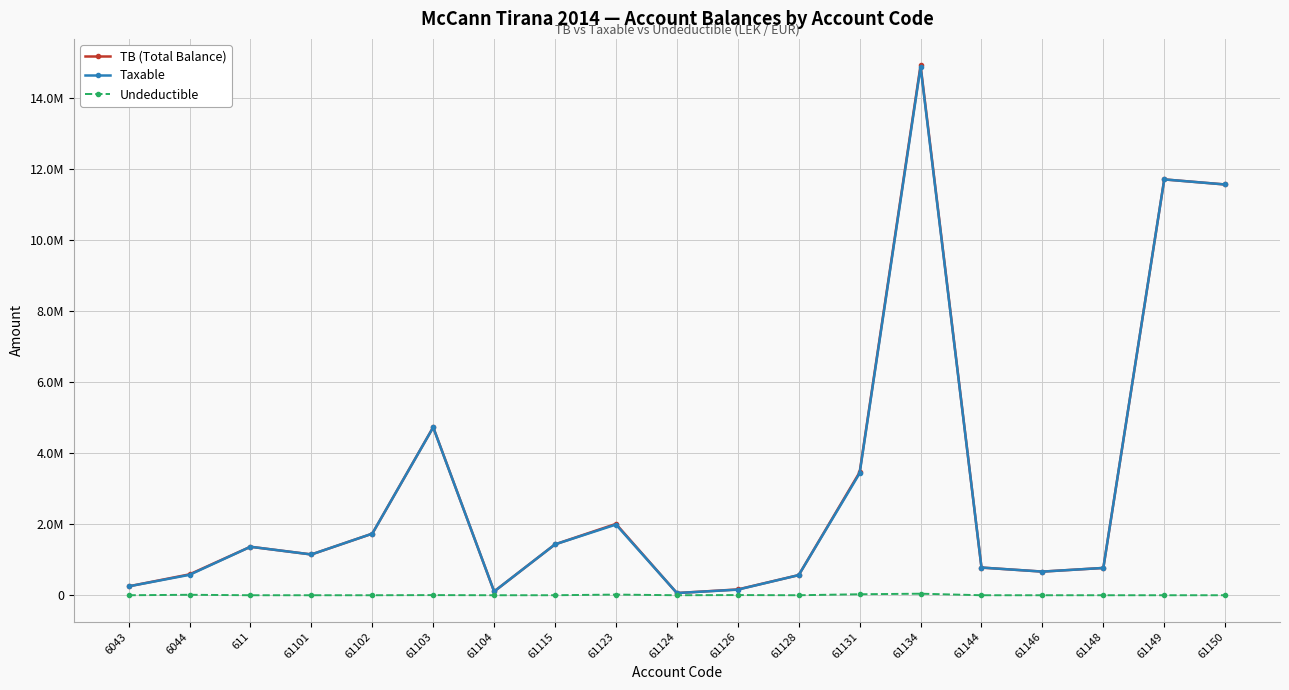

What are all the series names shown in the legend?

TB (Total Balance), Taxable, Undeductible